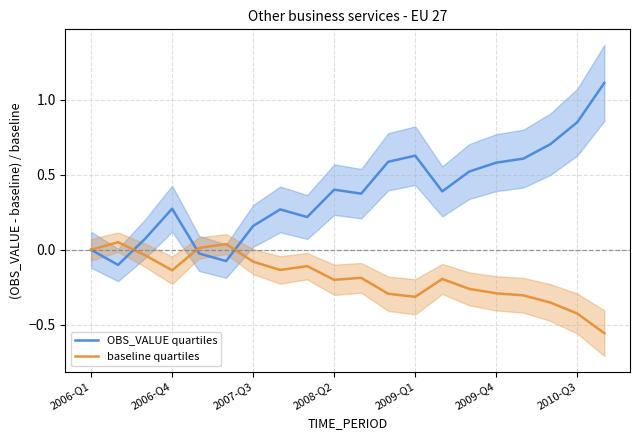

After their last crossing, which series has the higher values: baseline quartiles or OBS_VALUE quartiles?

OBS_VALUE quartiles